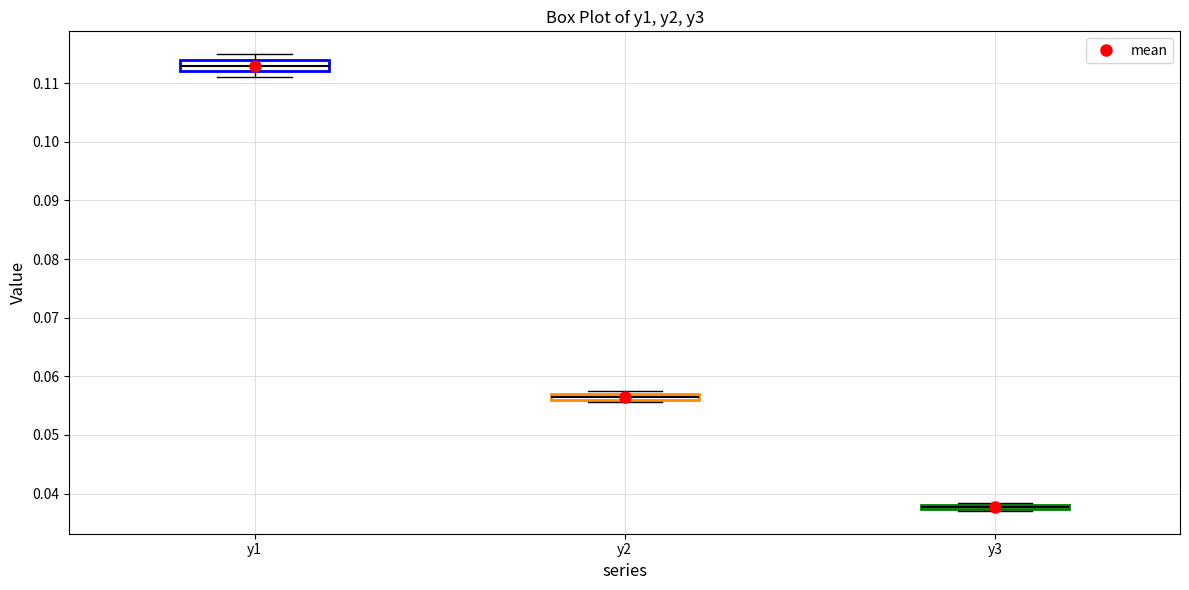

Where is the upper edge of the box for y2 on the y-axis? The values are not printed on the chart, so give them approximately, as read against the axis.

0.057